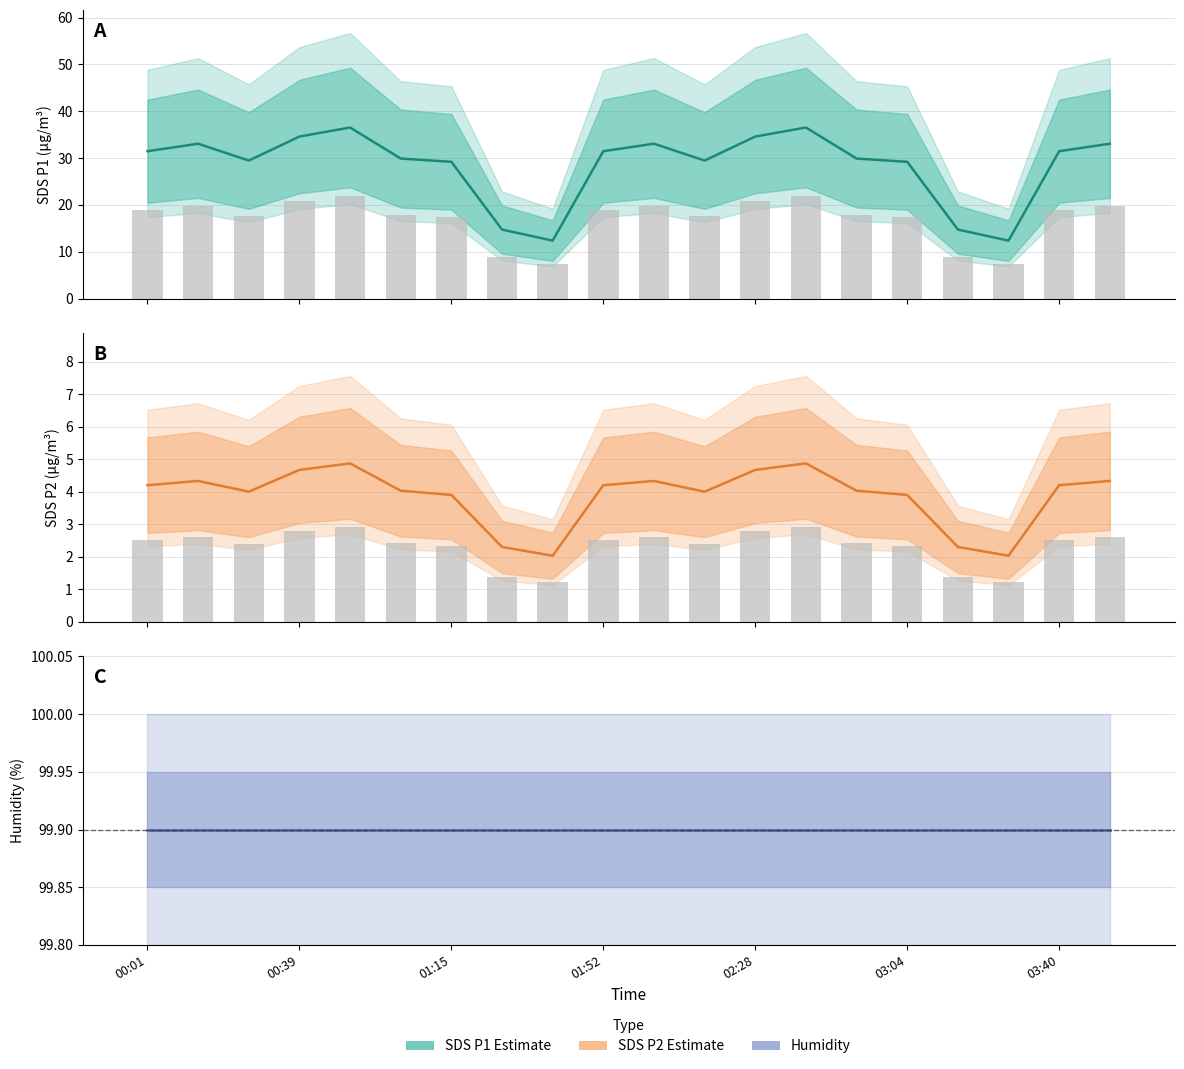

What is the difference between the maximum and minimum values in the SDS_P1 series?

24.2